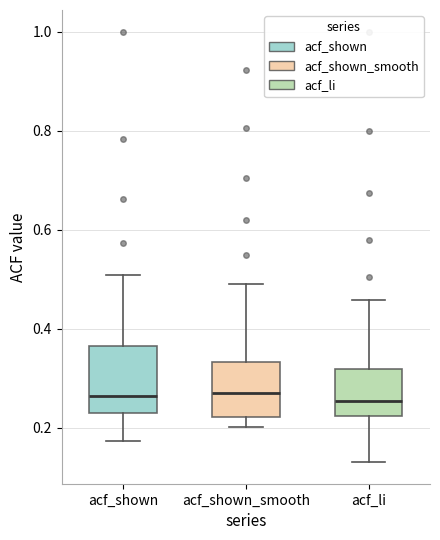

Which box is the tallest, from its lower edge to its upper edge?

acf_shown